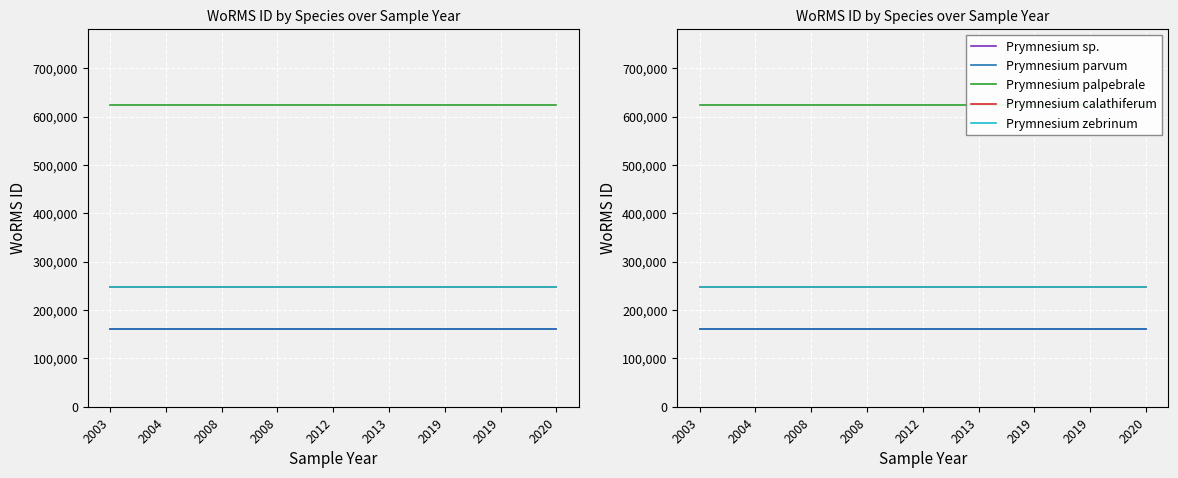

Reading left to right, extract all data points from this chart.

Prymnesium sp.: 160563	160563	160563	160563	160563	160563	160563	160563	160563
Prymnesium parvum: 160564	160564	160564	160564	160564	160564	160564	160564	160564
Prymnesium palpebrale: 624967	624967	624967	624967	624967	624967	624967	624967	624967
Prymnesium calathiferum: 246600	246600	246600	246600	246600	246600	246600	246600	246600
Prymnesium zebrinum: 246603	246603	246603	246603	246603	246603	246603	246603	246603